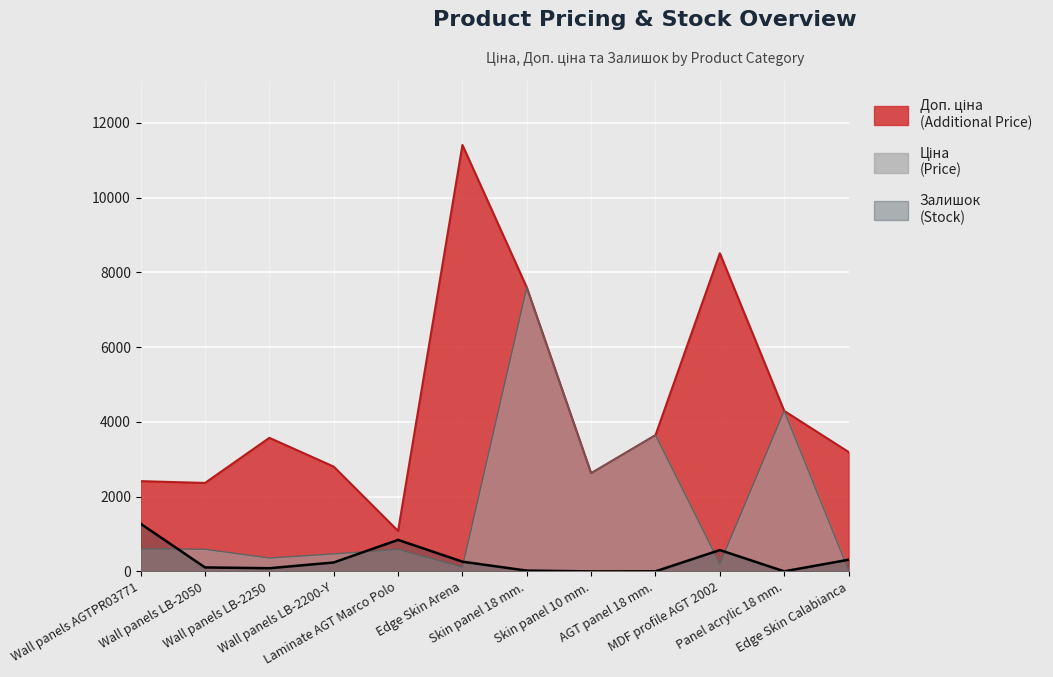

True or false: Доп. ціна and Залишок cross at least once.

False